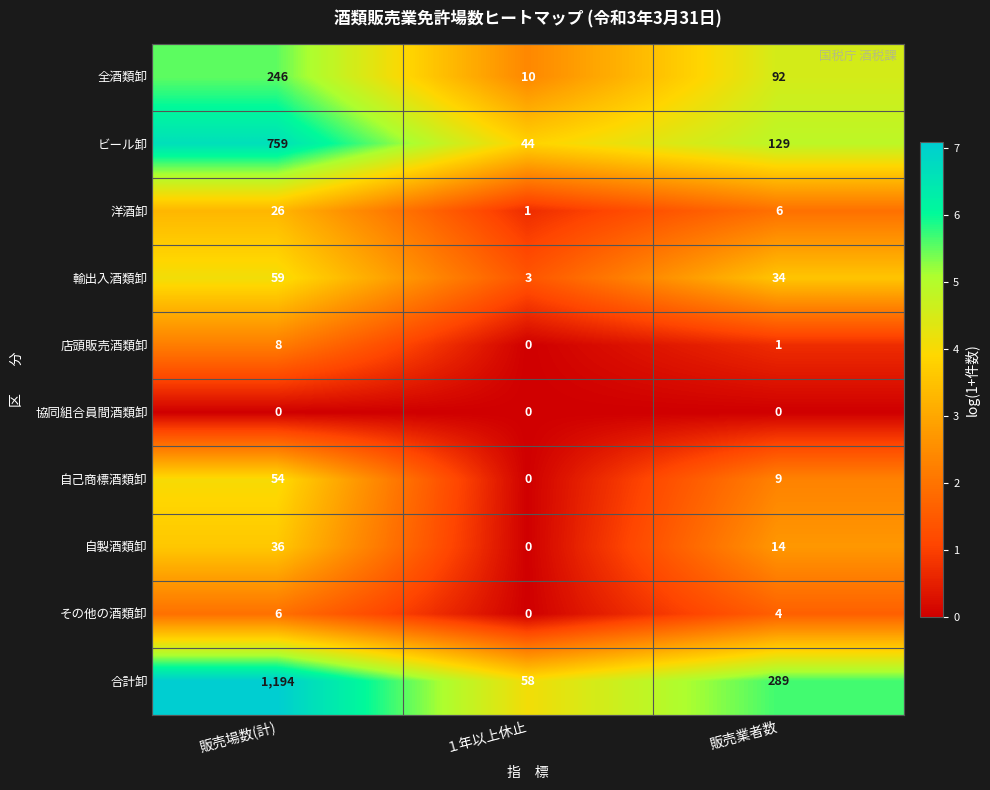

Between １年以上休止 and 販売業者数, which series saw the biggest shift?

合計卸